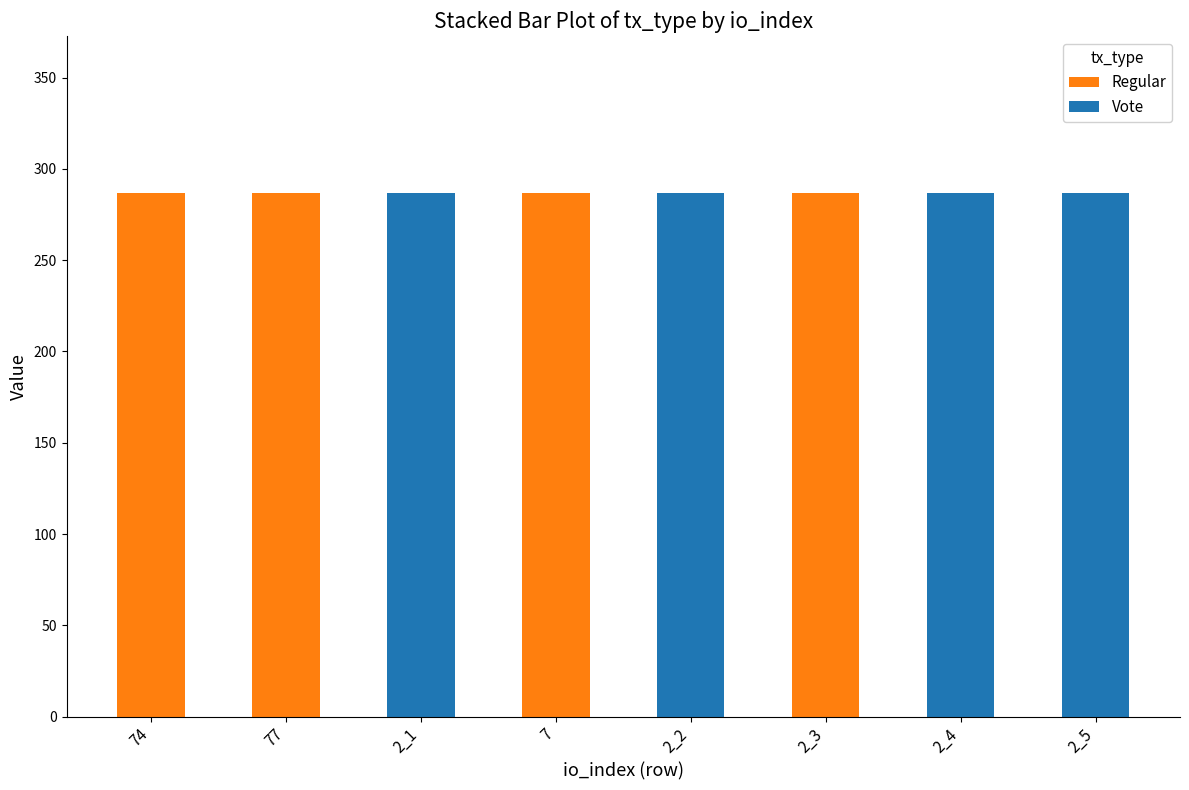

Reading right to left, transcribe the values for Regular.

2_5=0.0	2_4=0.0	2_3=286.8	2_2=0.0	7=286.8	2_1=0.0	77=286.8	74=286.8